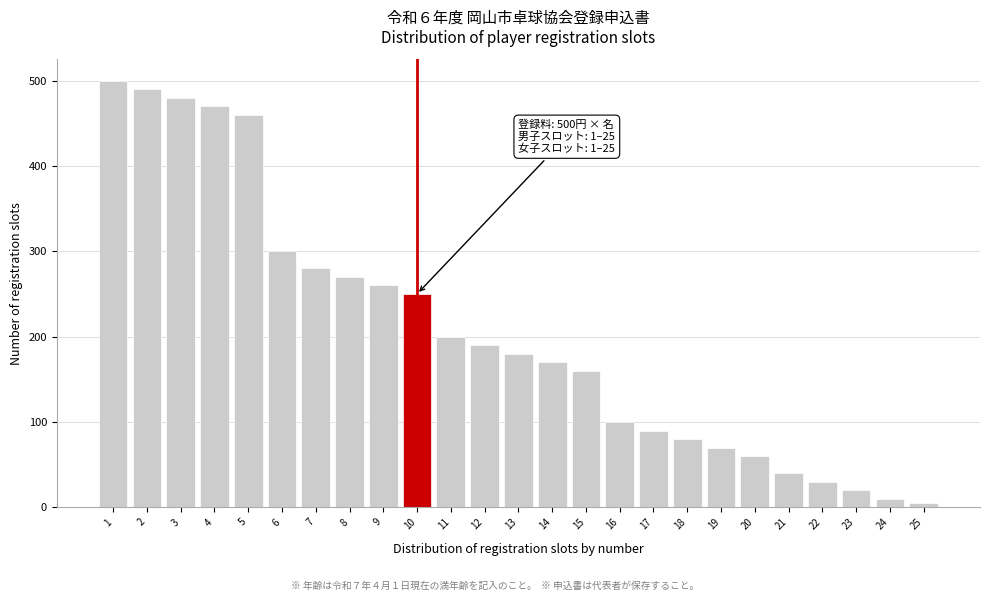

Reading left to right, extract all data points from this chart.

1=500	2=490	3=480	4=470	5=460	6=300	7=280	8=270	9=260	10=250	11=200	12=190	13=180	14=170	15=160	16=100	17=90	18=80	19=70	20=60	21=40	22=30	23=20	24=10	25=5